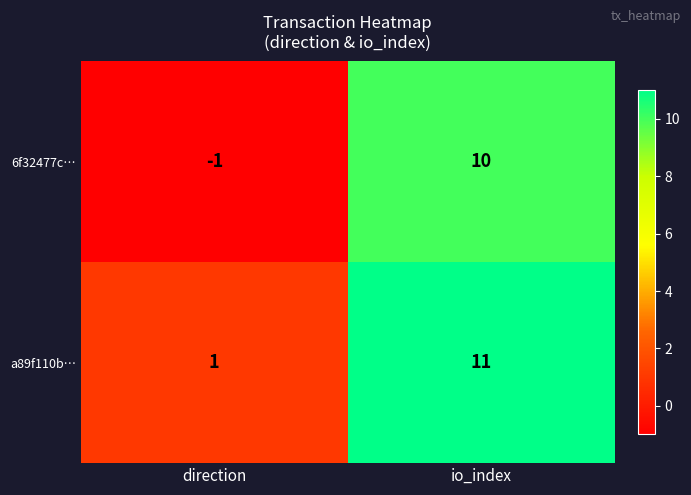

At which category does the chart reach its minimum across all series?

direction